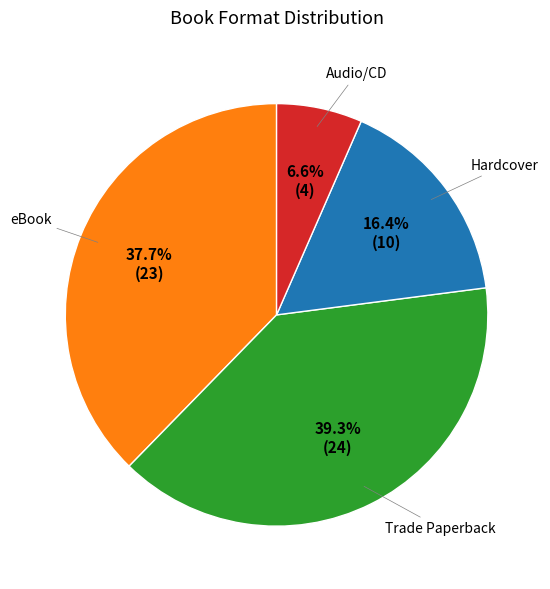

Is there a majority slice in this chart?

No